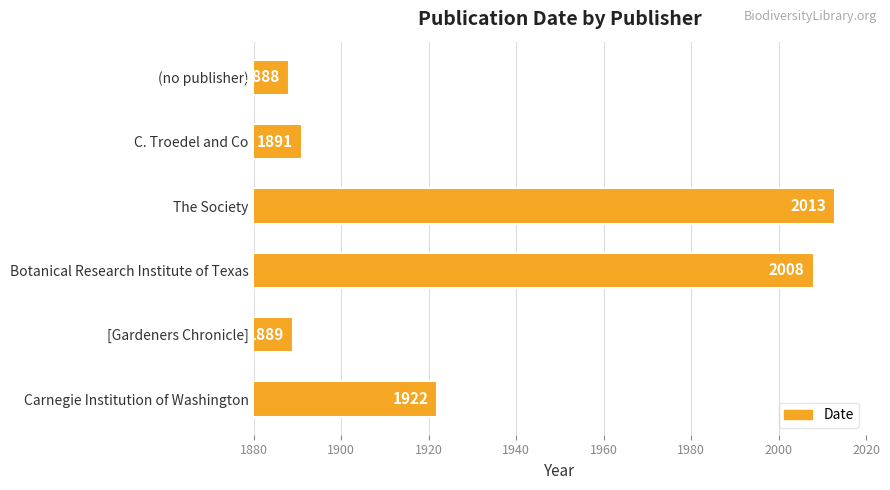

The chart shows a value of 2013 at The Society. True or false?

True